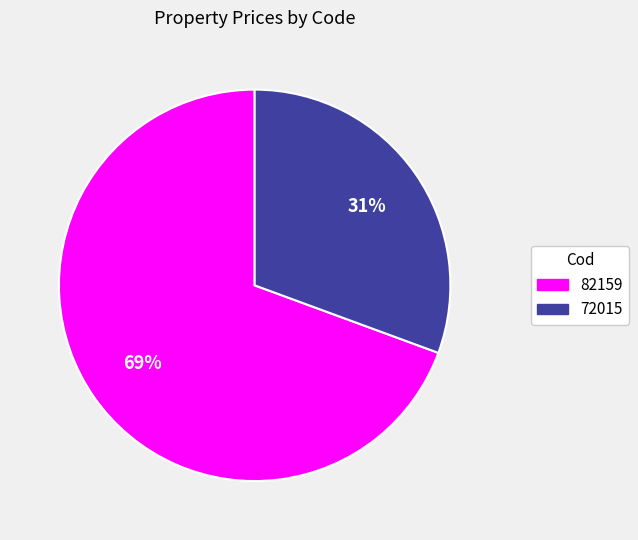

Rank the categories by value from highest to lowest.

82159, 72015